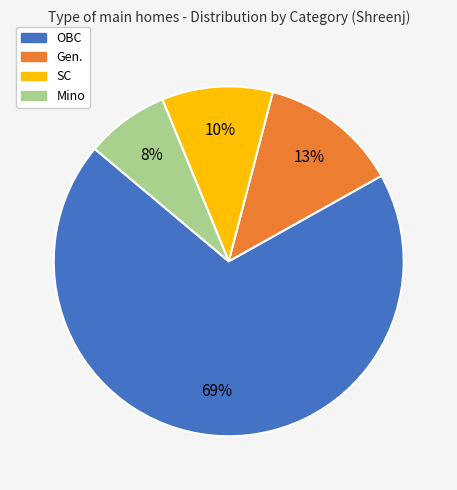

Does any single category account for the majority?

Yes